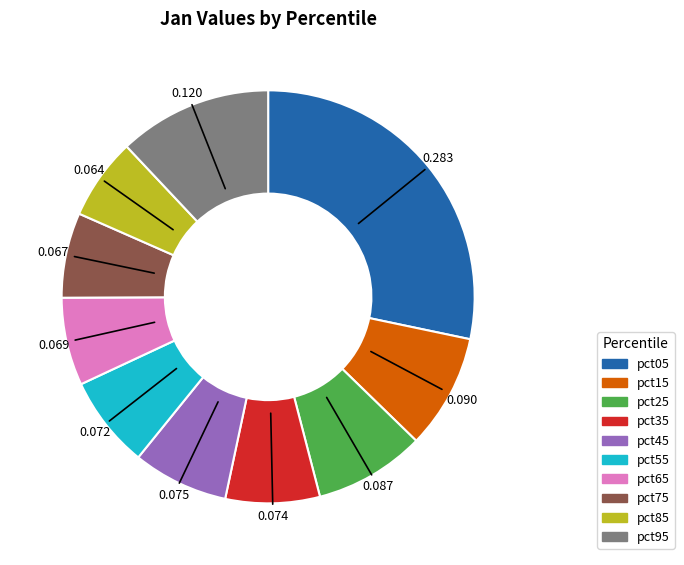

Does pct45 account for over 50% of the chart?

No